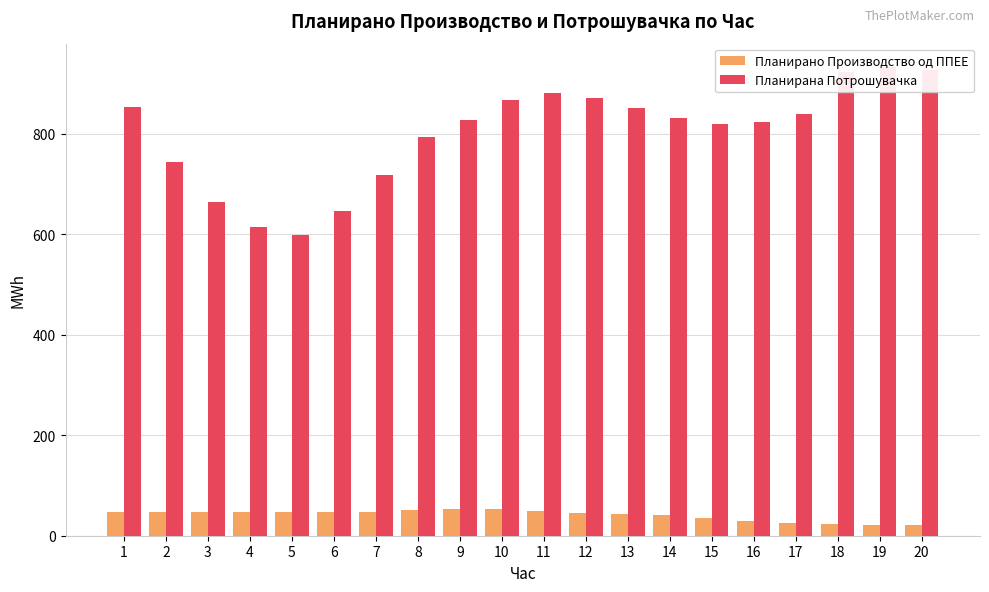

What is the value of the Планирана Потрошувачка bar at the 3rd from the left?

663.8